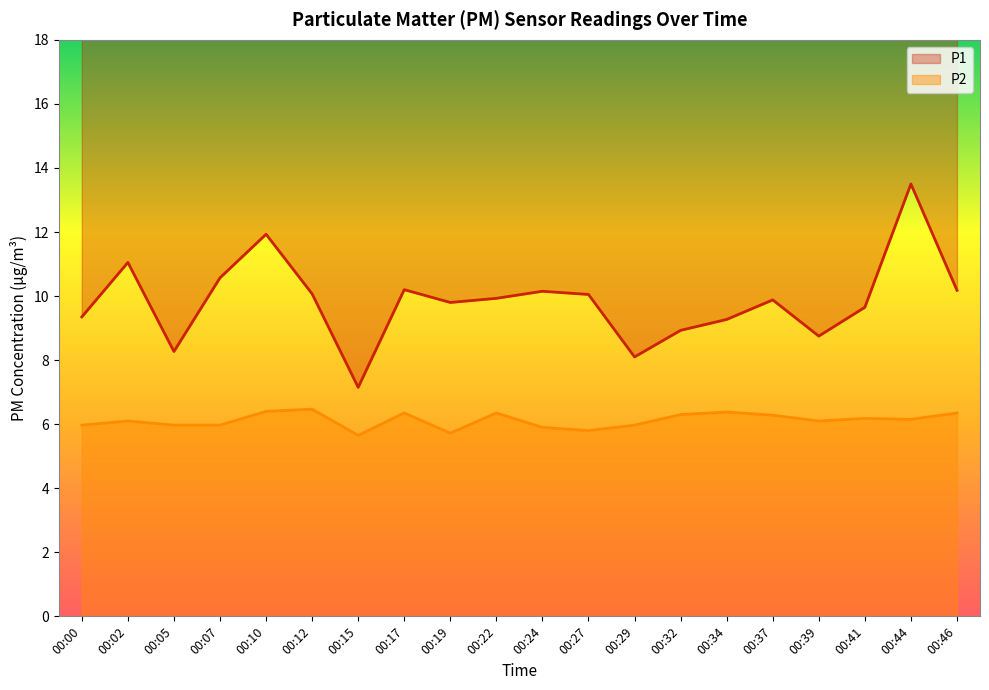

True or false: P1 has a value of 21.0 at 00:44.

False